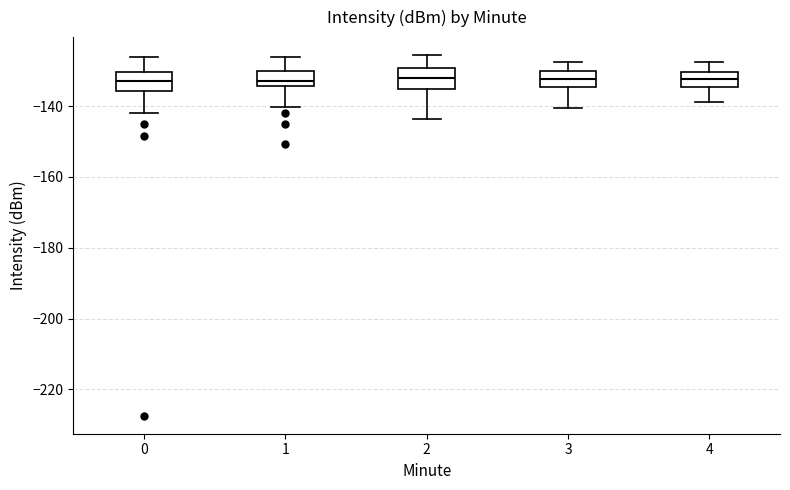

Where is the upper edge of the box at x = 2 on the y-axis? The values are not printed on the chart, so give them approximately, as read against the axis.

-130